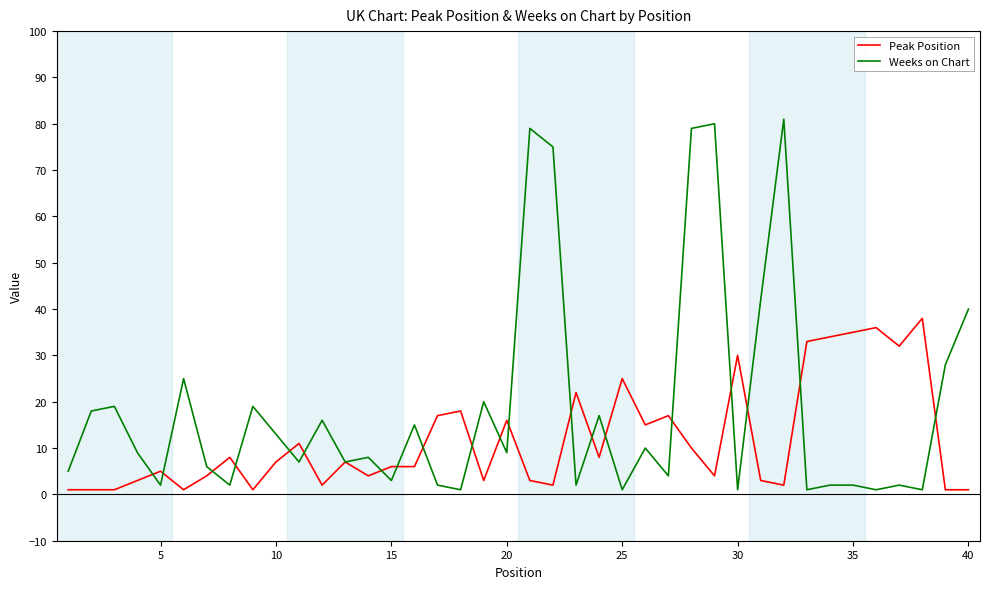

Rank the series by their average value, from highest to lowest.

Weeks on Chart, Peak Position